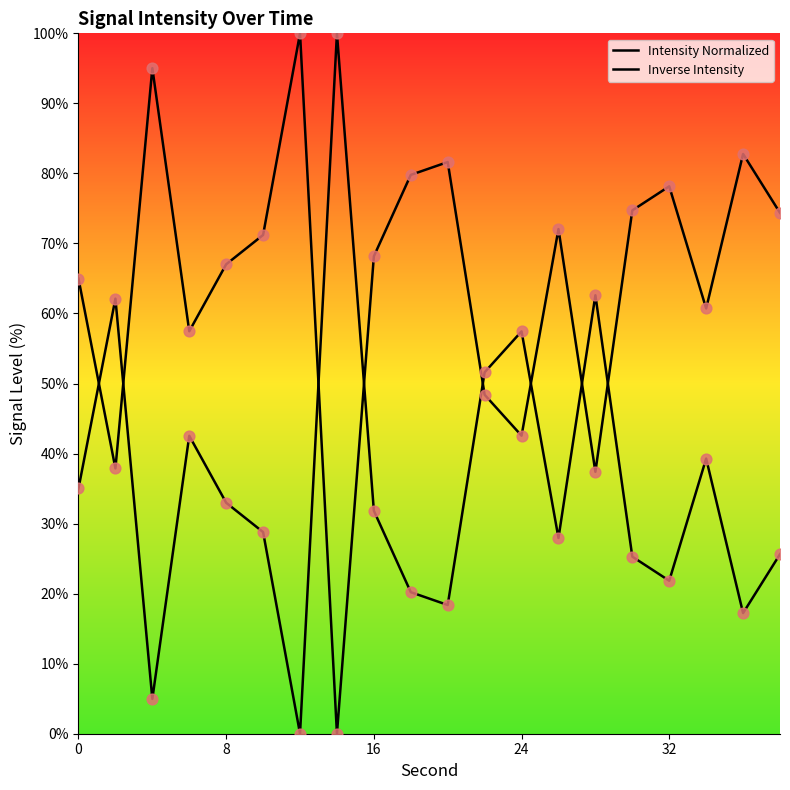

Is the value of Inverse Intensity at 17 greater than the value of Intensity Normalized at 8?

No